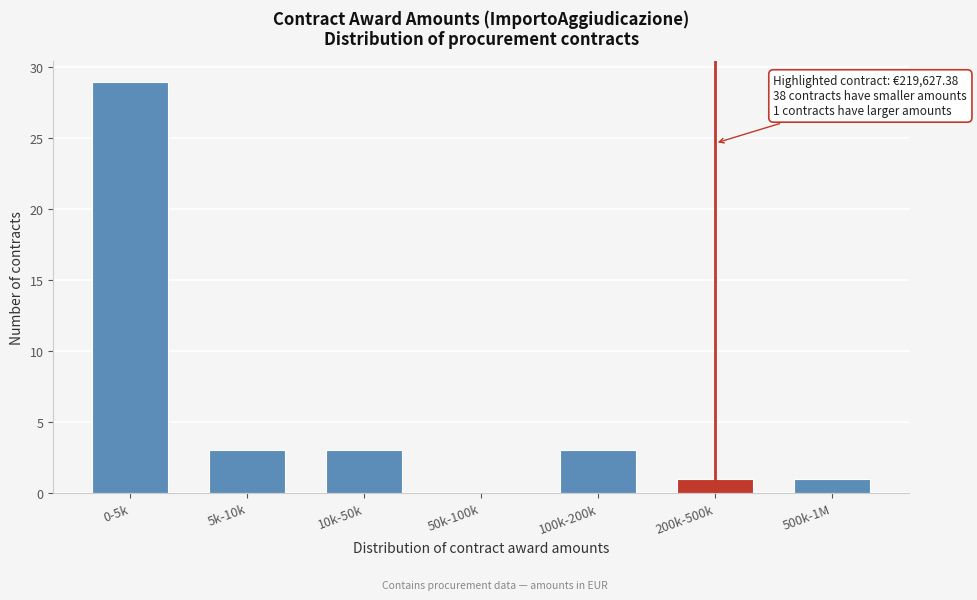

Reading right to left, what are all the values shown in this chart?

500k-1M=1	200k-500k=1	100k-200k=3	50k-100k=0	10k-50k=3	5k-10k=3	0-5k=29